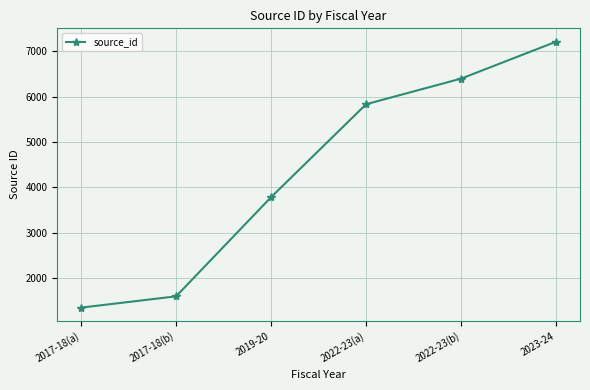

Which category has the highest value across all series?

2023-24